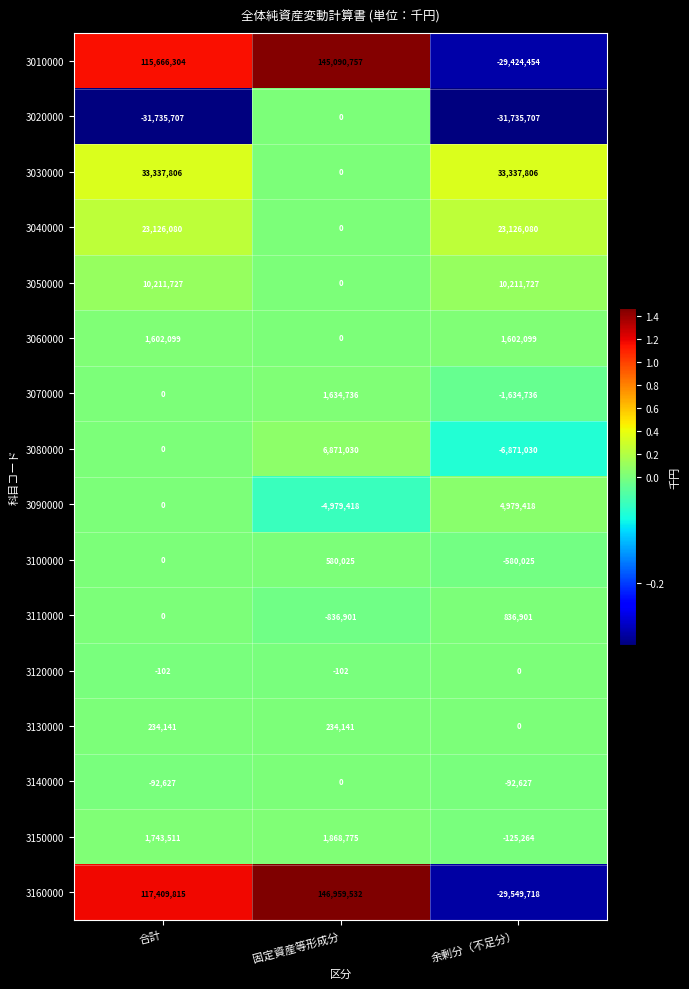

What is the difference between the 3090000 values at 余剰分（不足分） and 合計?

4979418